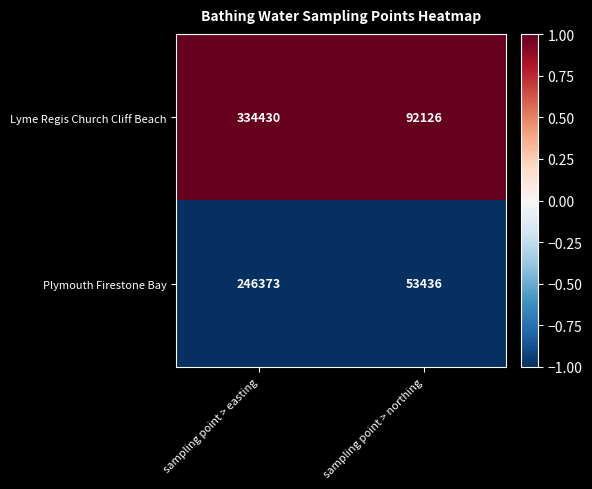

What is the sum of all Lyme Regis Church Cliff Beach values?

426556